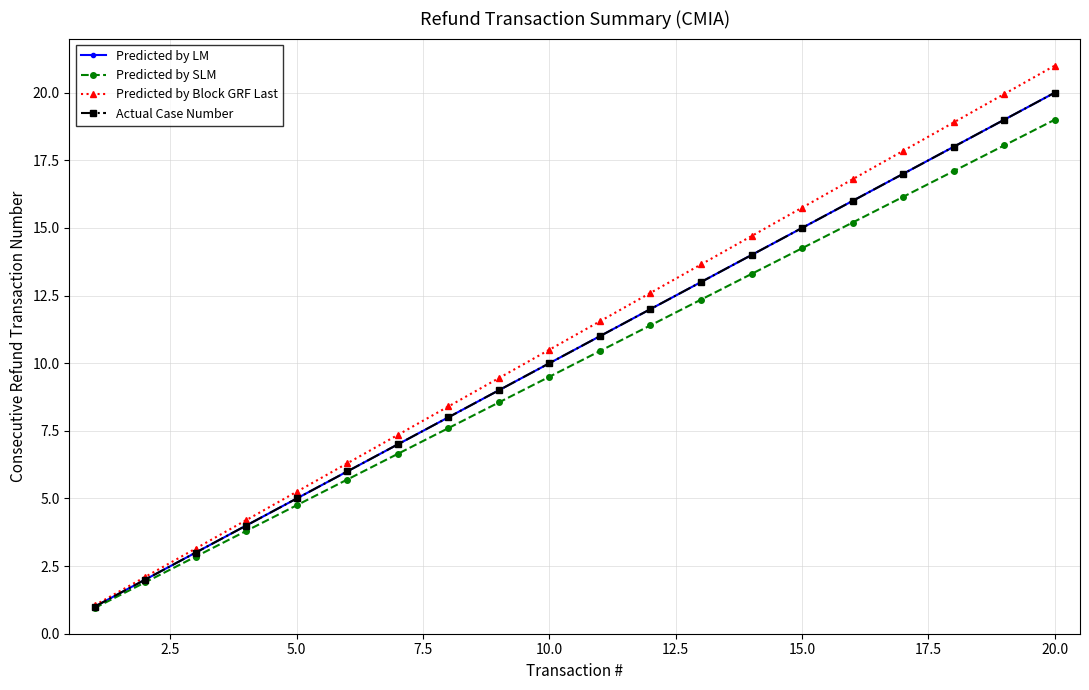

Is this an area chart (filled region under the line)?

No